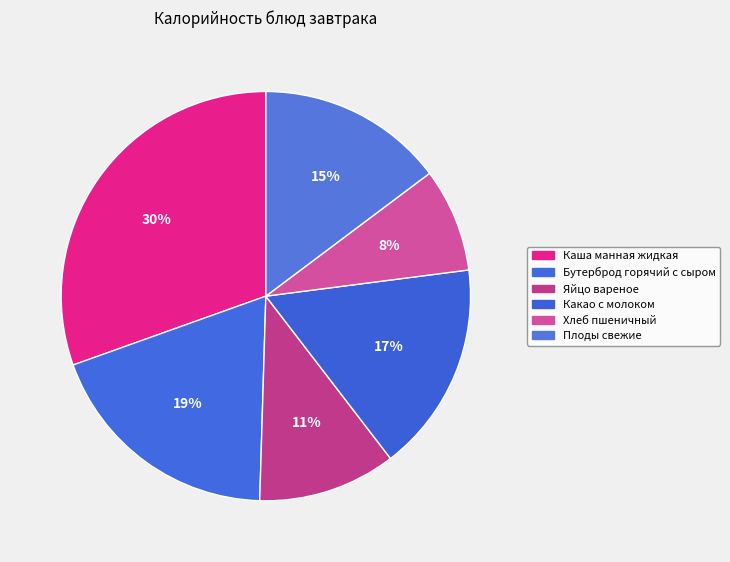

How many slices are in this pie chart?

6